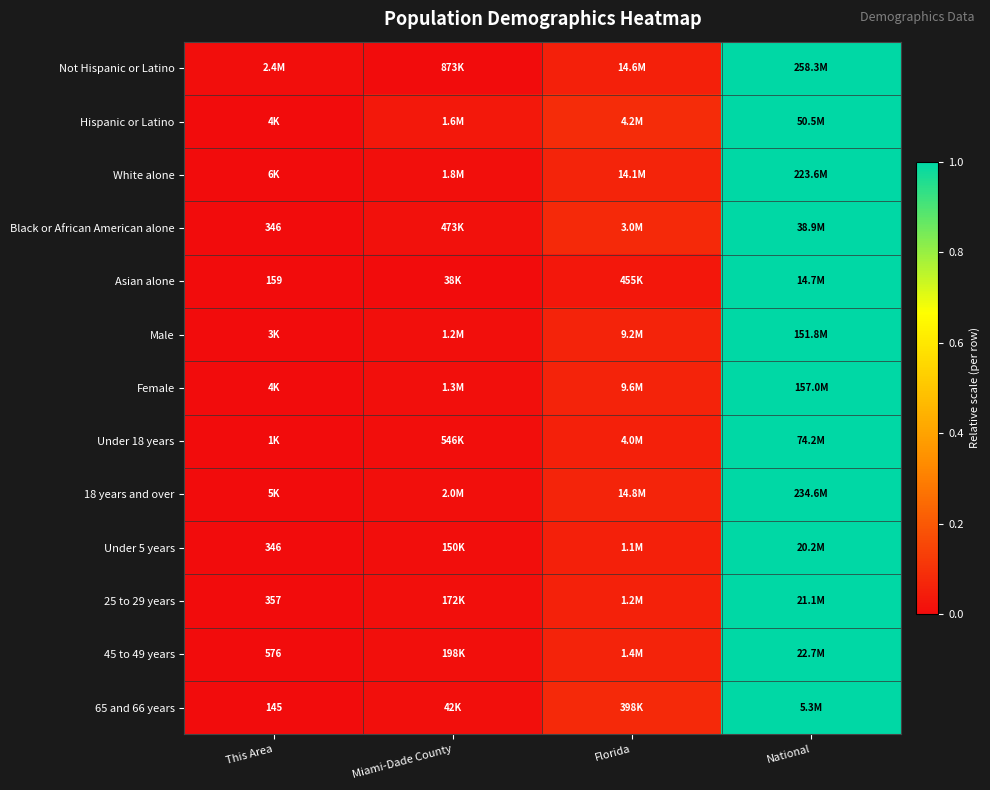

Is it true that Male equals 0.0 at Miami-Dade County?

False